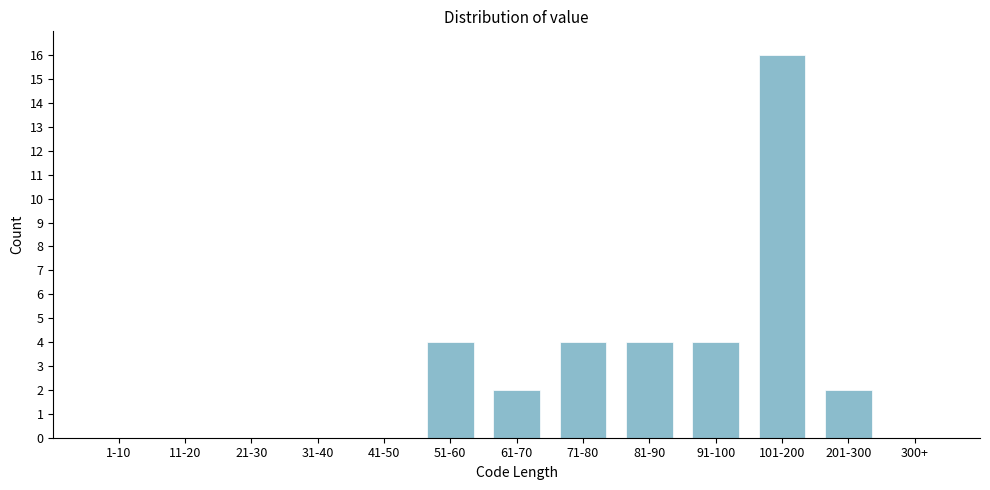

Reading left to right, what are all the values shown in this chart?

1-10=0	11-20=0	21-30=0	31-40=0	41-50=0	51-60=4	61-70=2	71-80=4	81-90=4	91-100=4	101-200=16	201-300=2	300+=0